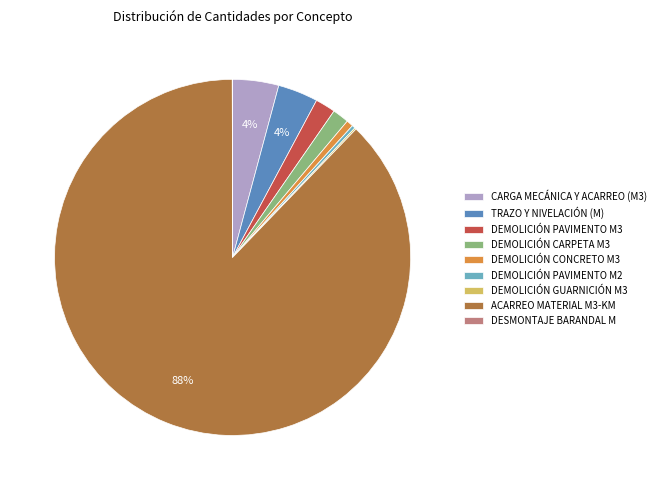

Does ACARREO MATERIAL M3-KM account for over 50% of the chart?

Yes